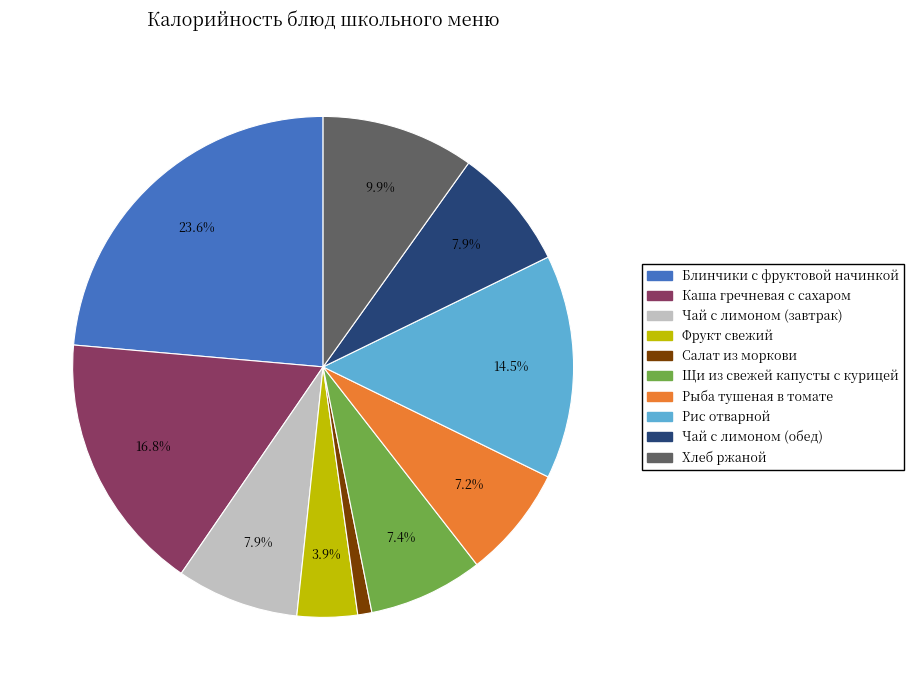

Do Рыба тушеная в томате and Чай с лимоном (завтрак) together represent more than half of the pie?

No